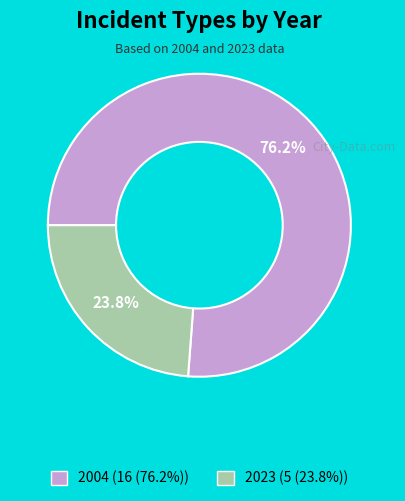

Is it true that 2023 is 24% of the pie?

True